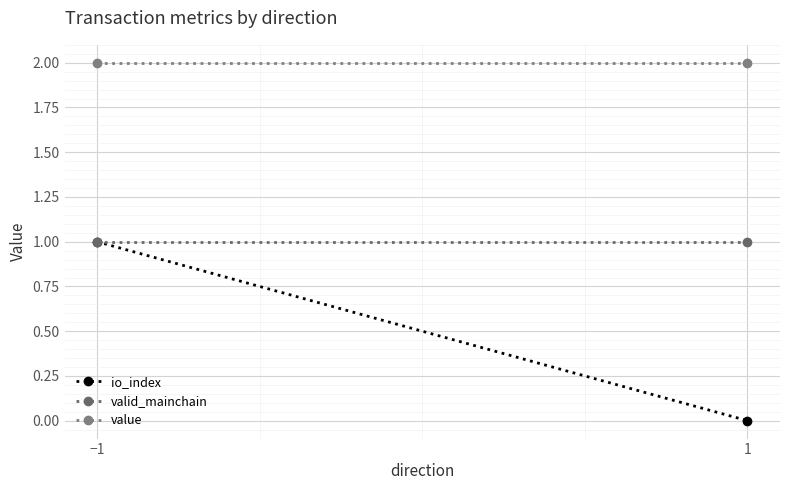

What position from the right is 1?

1